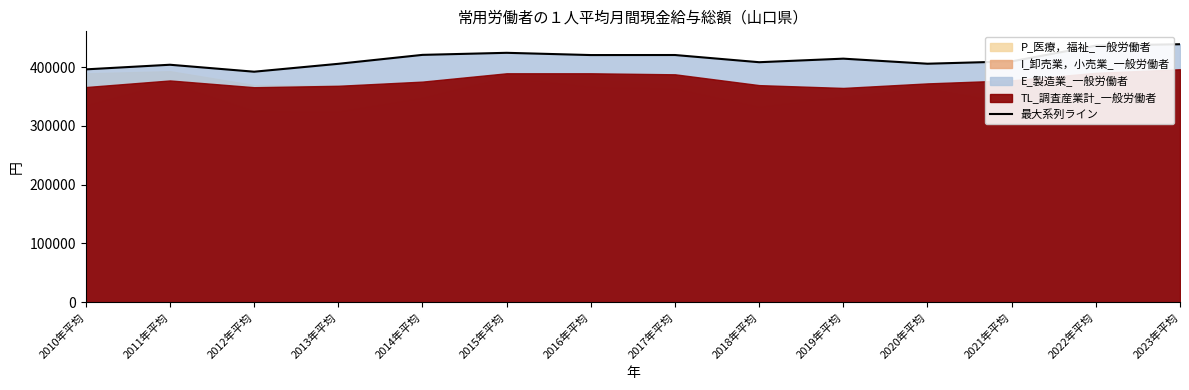

What is the sum of the values at 2021年平均 and 2012年平均?

801862